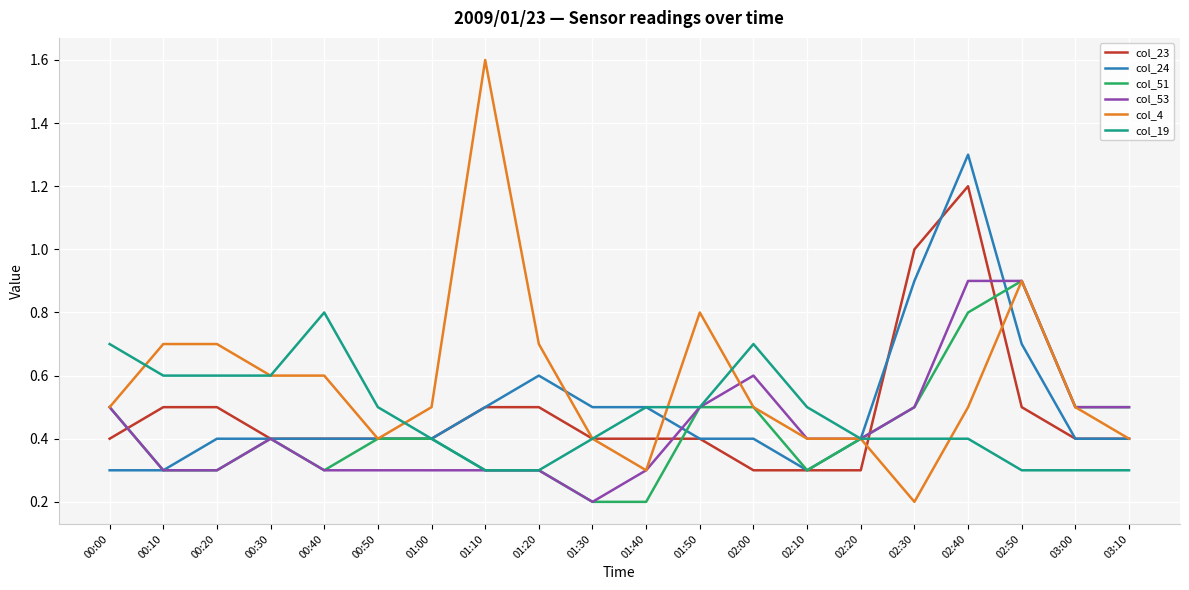

What is the total value across all series at 02:40?

5.1